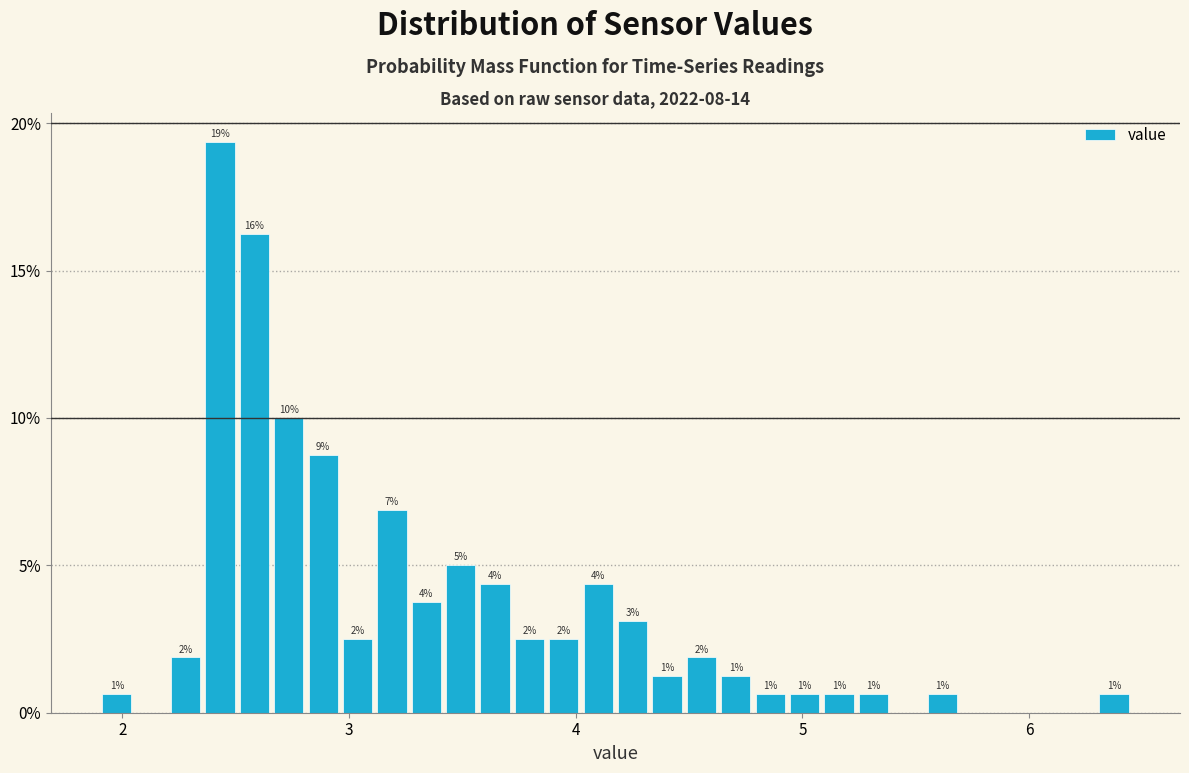

Around what value on the x-axis is the tallest bar? Give the approximate position of its centre, as read against the axis.

2.4